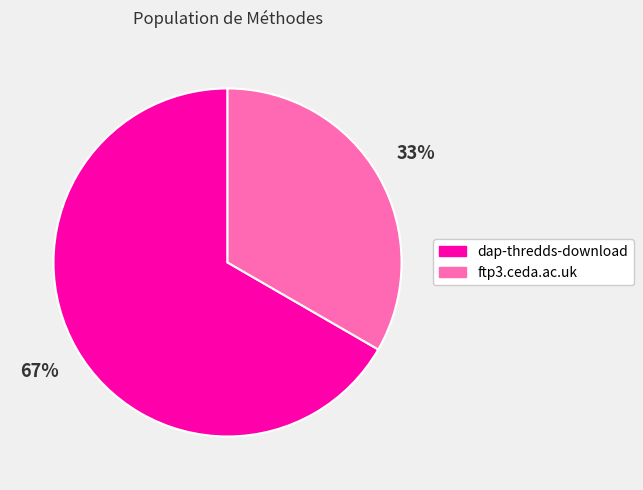

What percentage is the ftp3.ceda.ac.uk slice, to the nearest percent?

33%